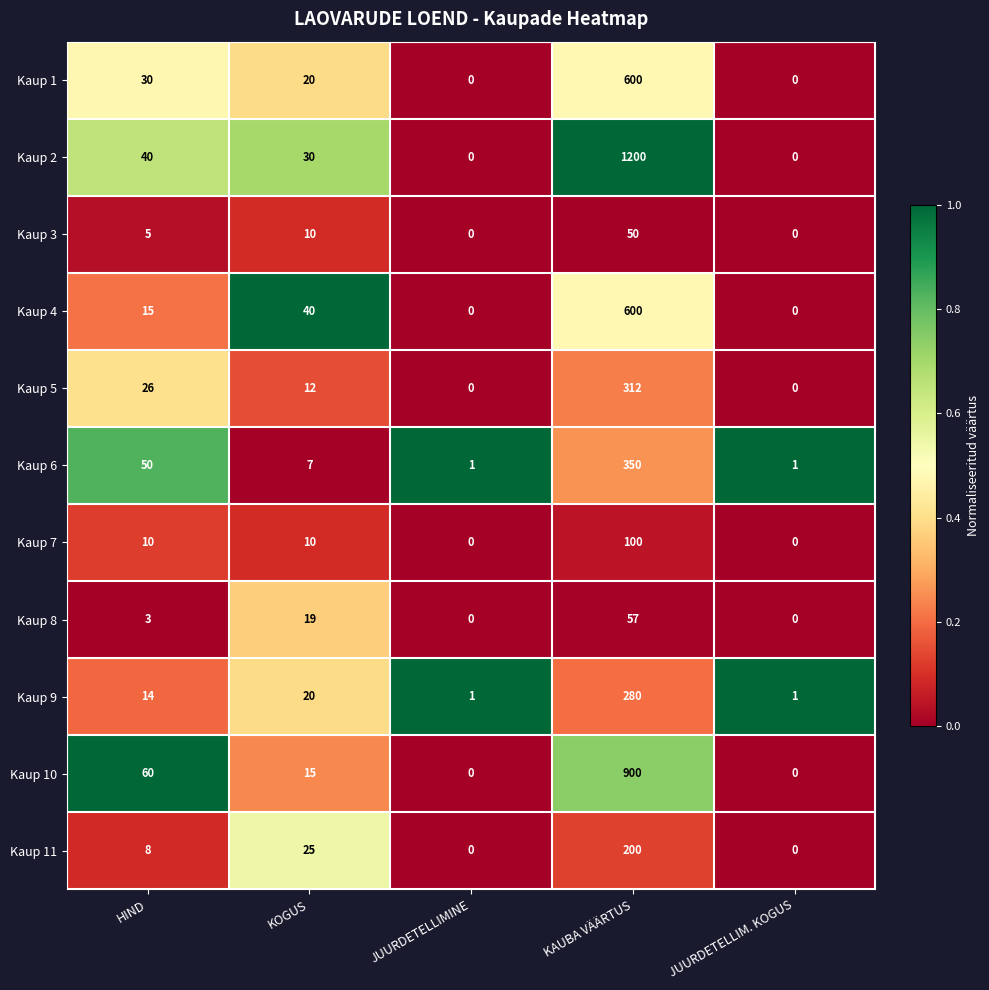

Is the value of Kaup 5 at JUURDETELLIMINE greater than the value of Kaup 6 at KOGUS?

No